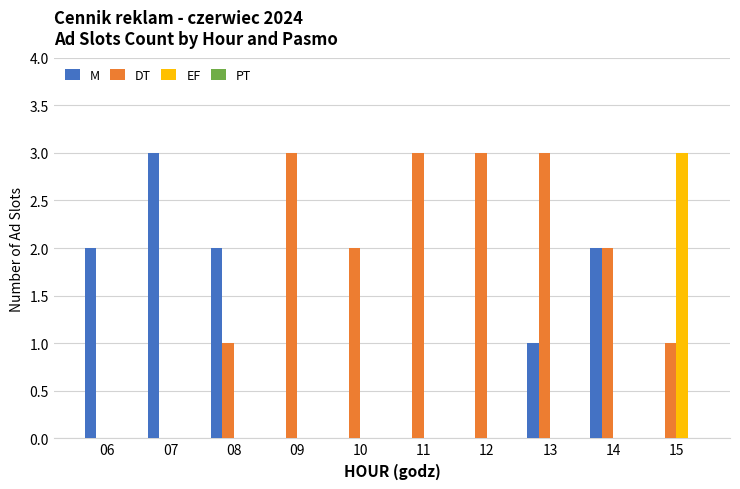

What is the highest value of the DT series?

3